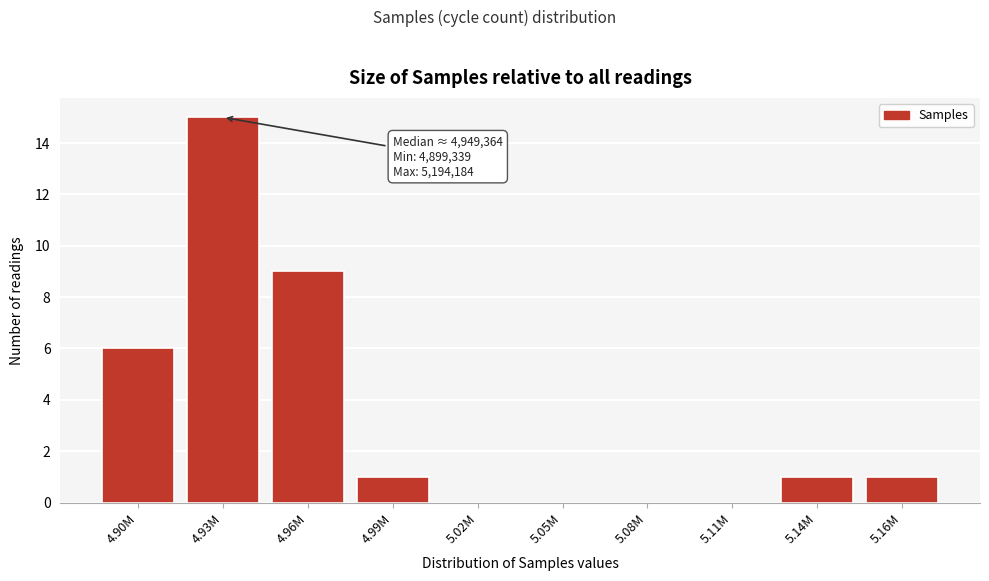

Reading right to left, list all the values displayed in this chart.

5.16M=1	5.14M=1	5.11M=0	5.08M=0	5.05M=0	5.02M=0	4.99M=1	4.96M=9	4.93M=15	4.90M=6